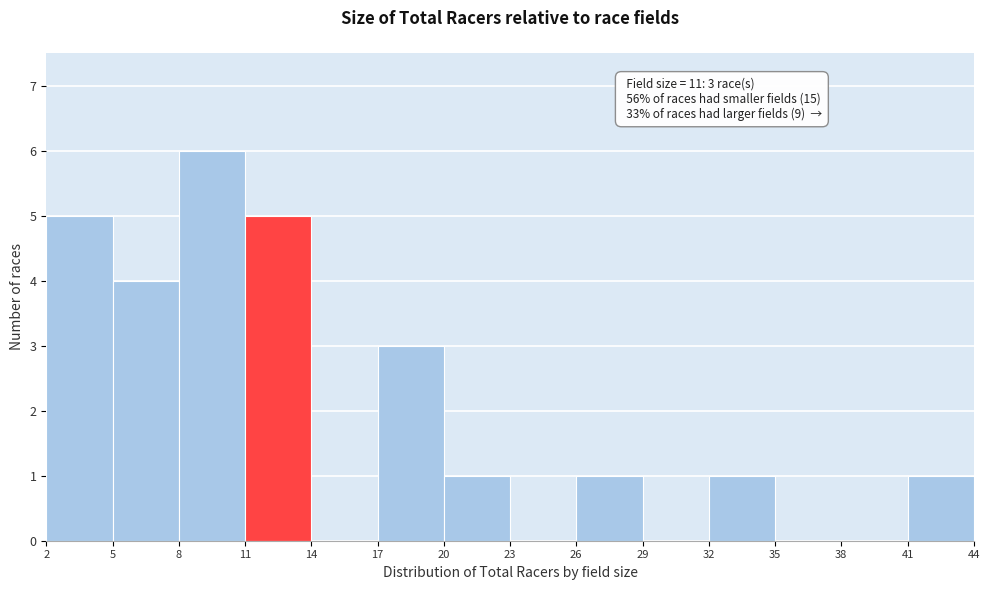

Over which range of the x-axis is the bar tallest?

8 to 11